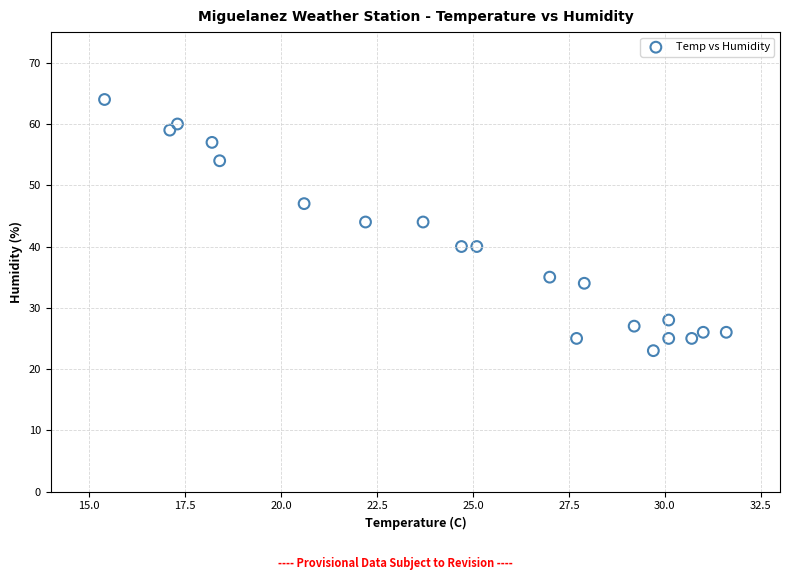

What is the range of Y values (max minus min)?

41